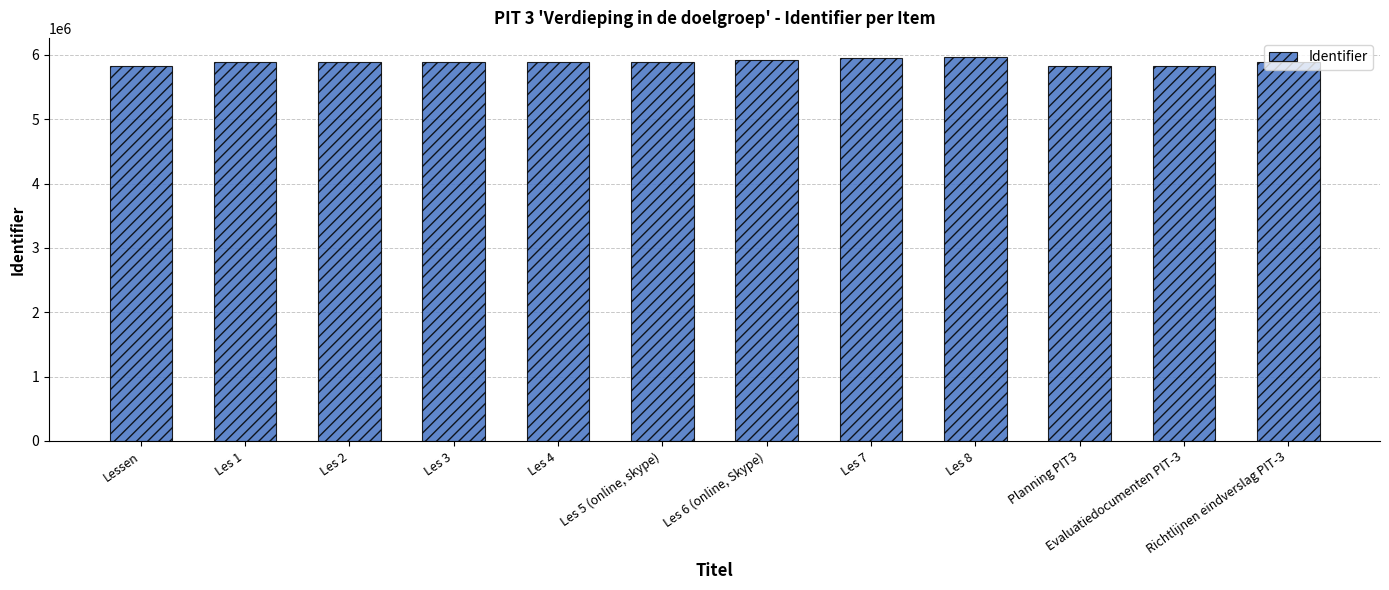

What is the greatest value displayed?

5967555